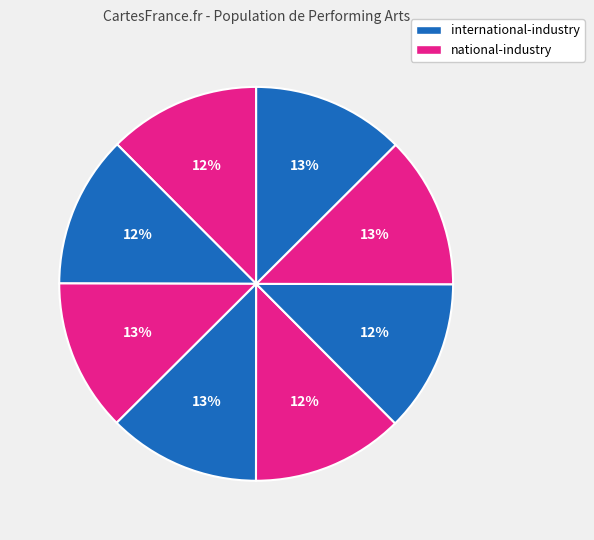

How many slices are in this pie chart?

8